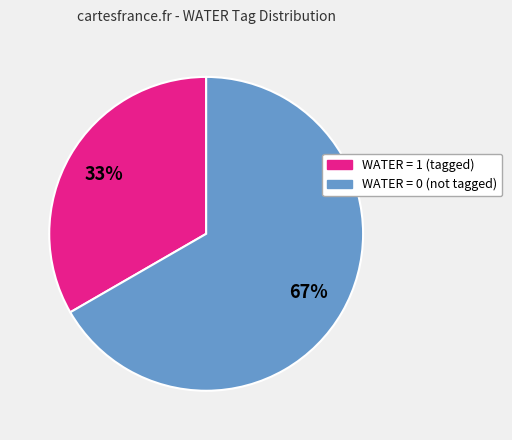

To the nearest percent, what is the average slice percentage?

50%